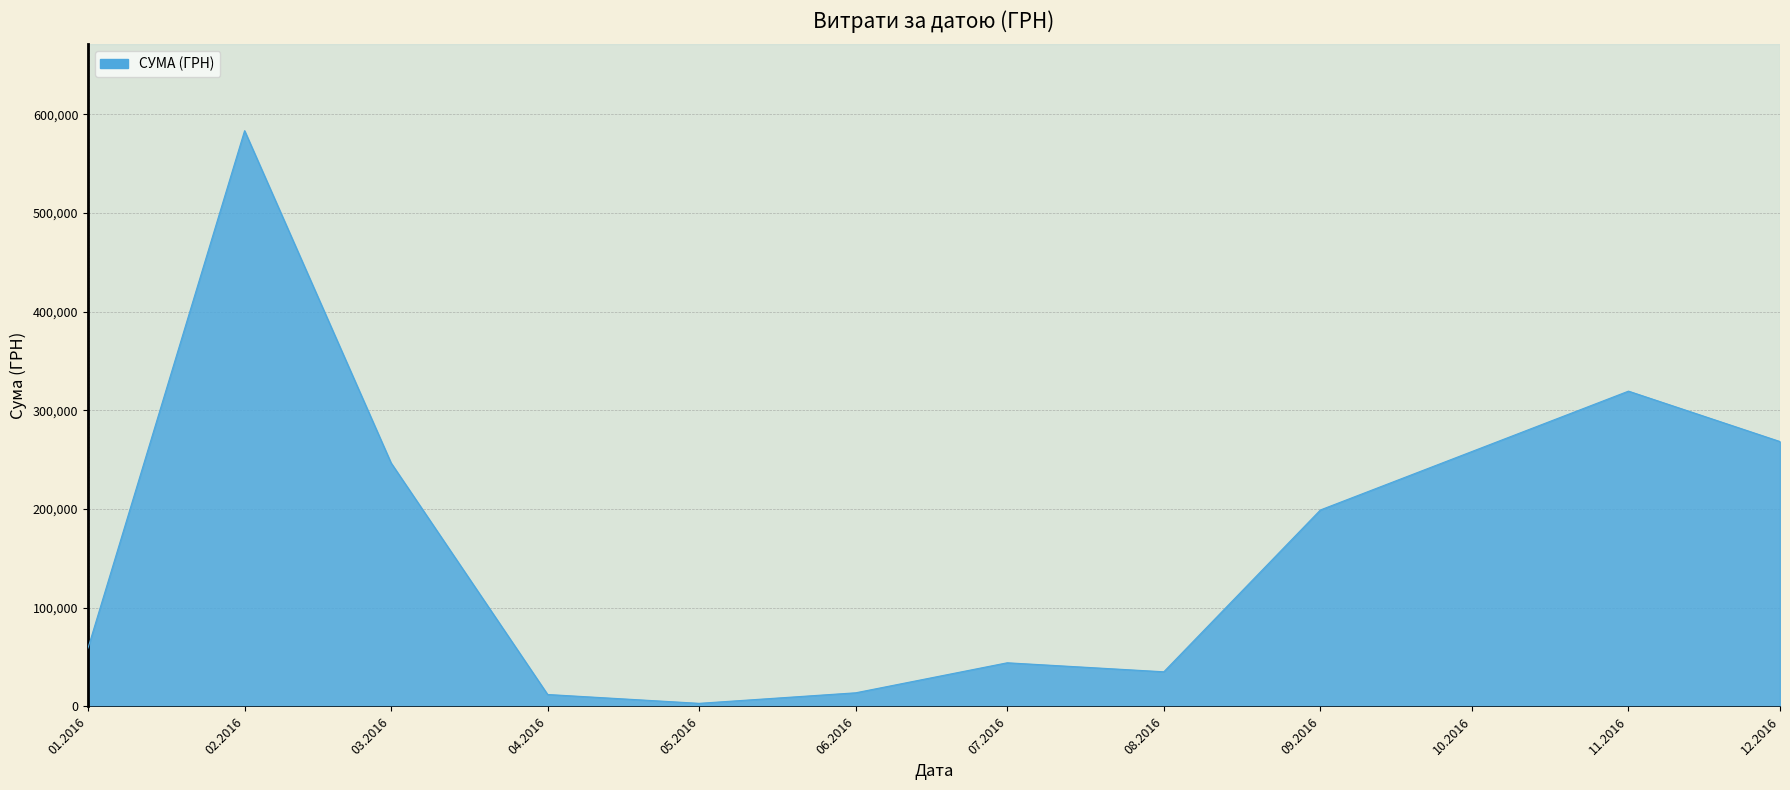

Between 09.2016 and 02.2016, which is larger?

02.2016